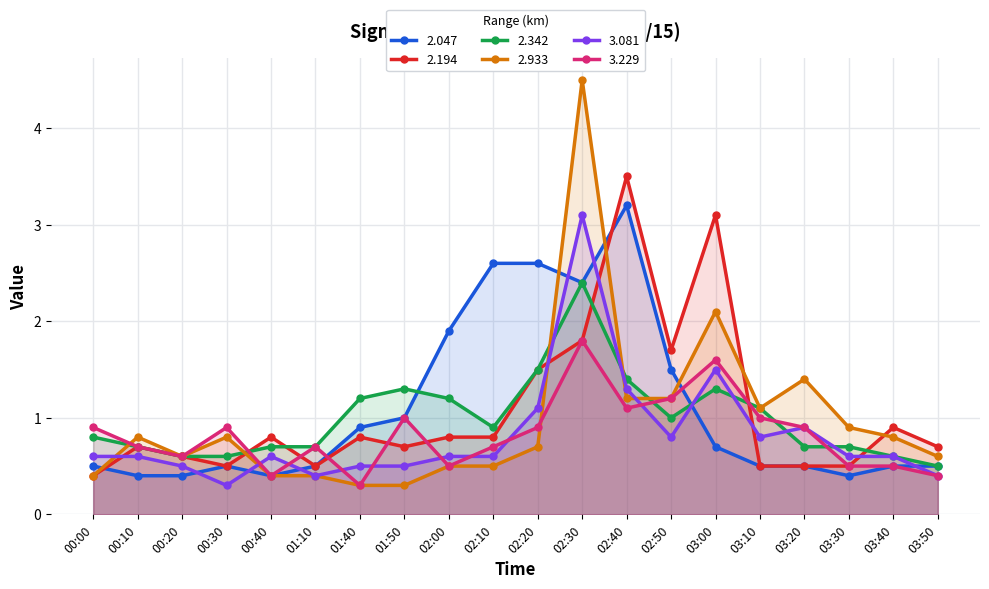

Between 00:20 and 00:30, which is larger?

00:30